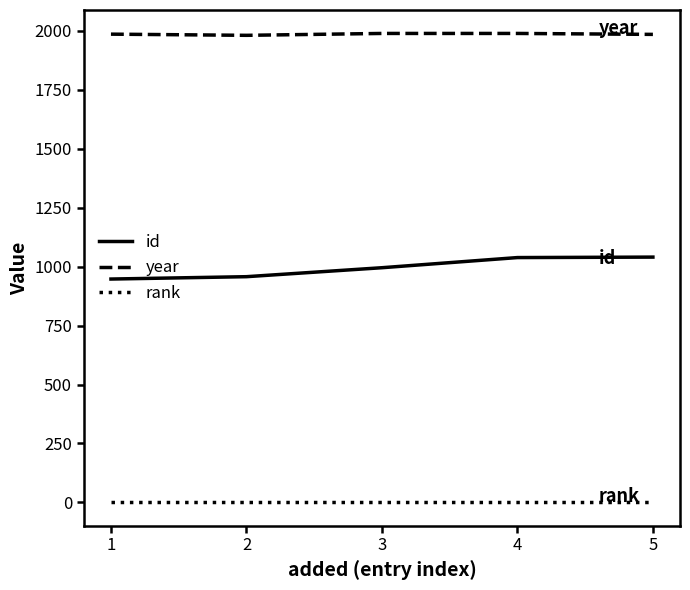

Rank the series by their average value, from highest to lowest.

year, id, rank